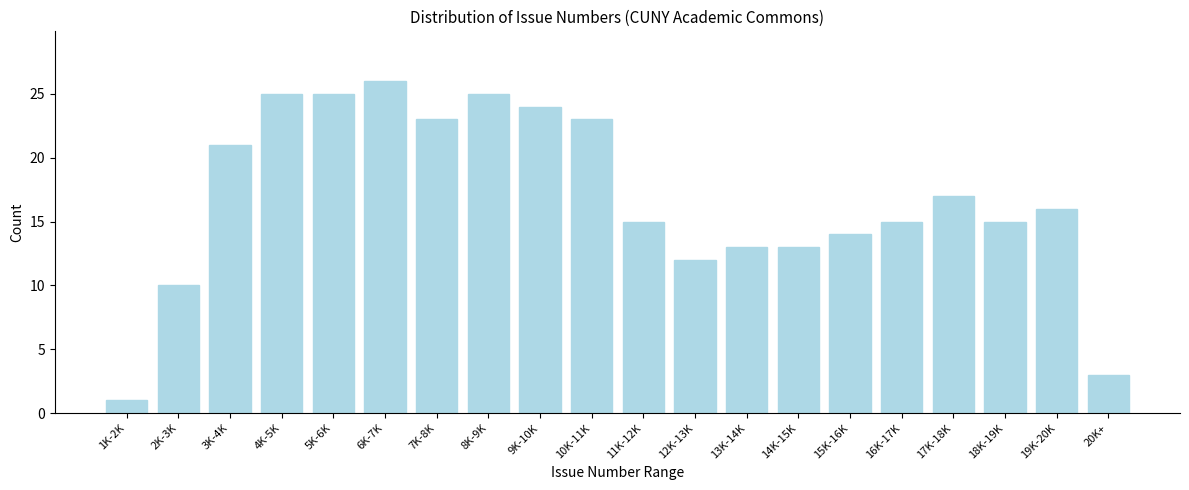

Reading left to right, list all the values displayed in this chart.

1	10	21	25	25	26	23	25	24	23	15	12	13	13	14	15	17	15	16	3